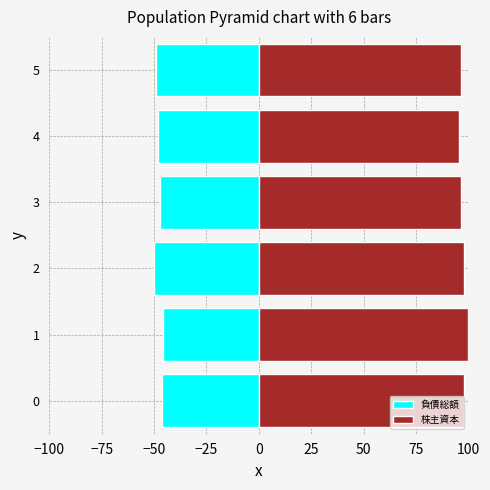

What is the sum of all 株主資本 values?

584.2